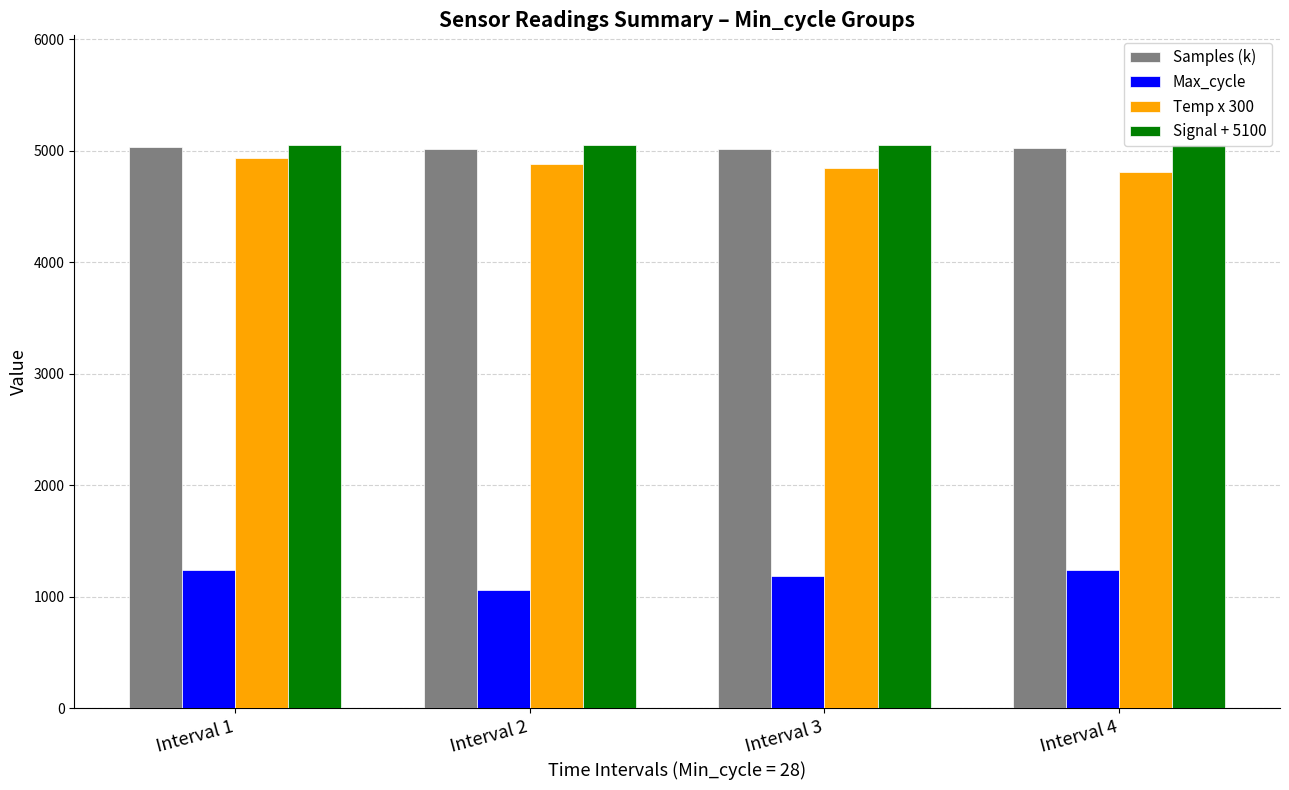

At how many categories does at least one series exceed 2958?

4